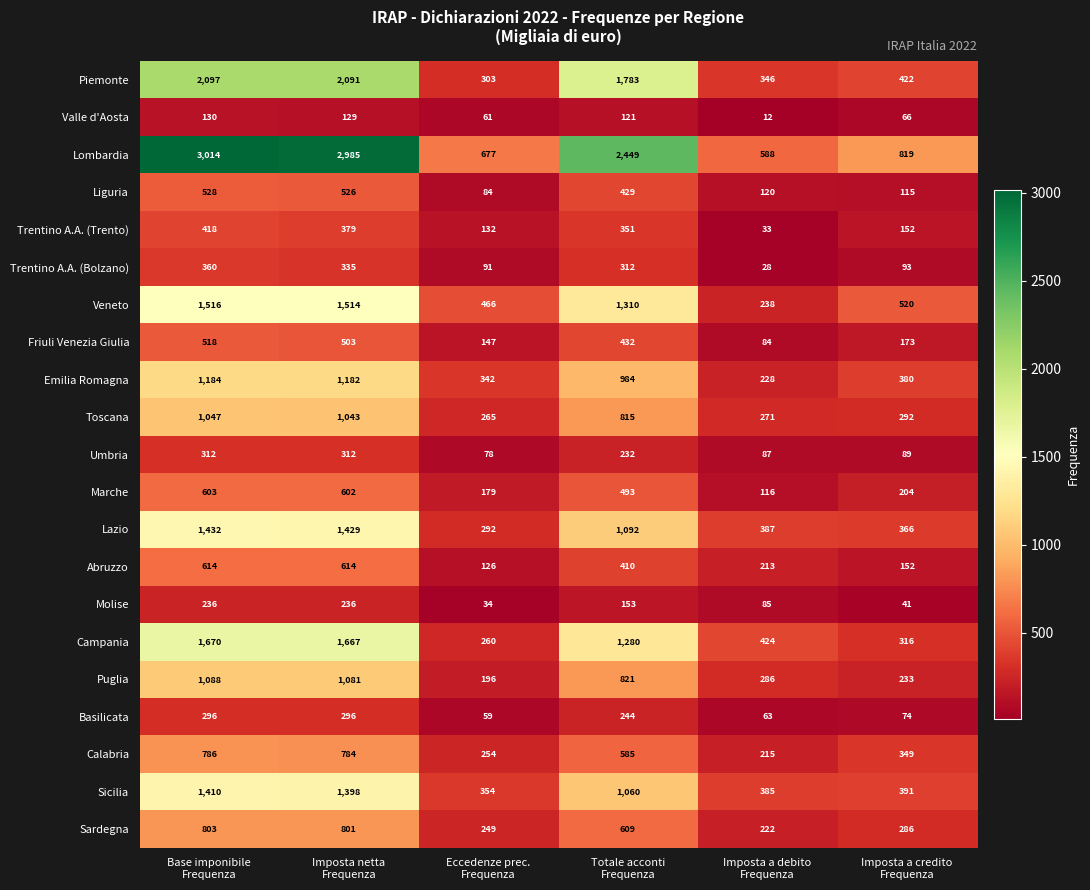

Which series has the largest range (max minus min)?

Lombardia